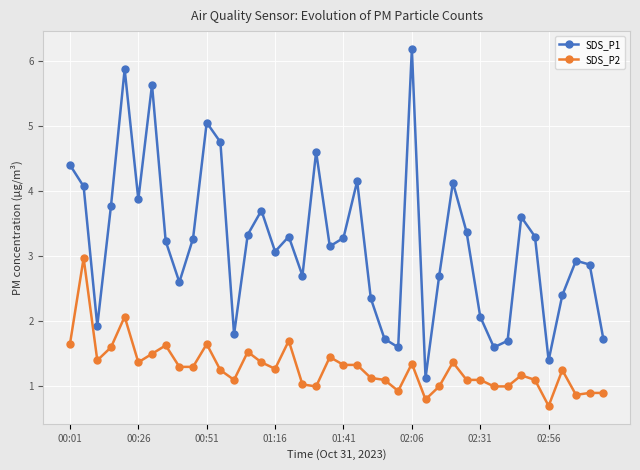

Rank the series by their maximum value, from highest to lowest.

SDS_P1, SDS_P2